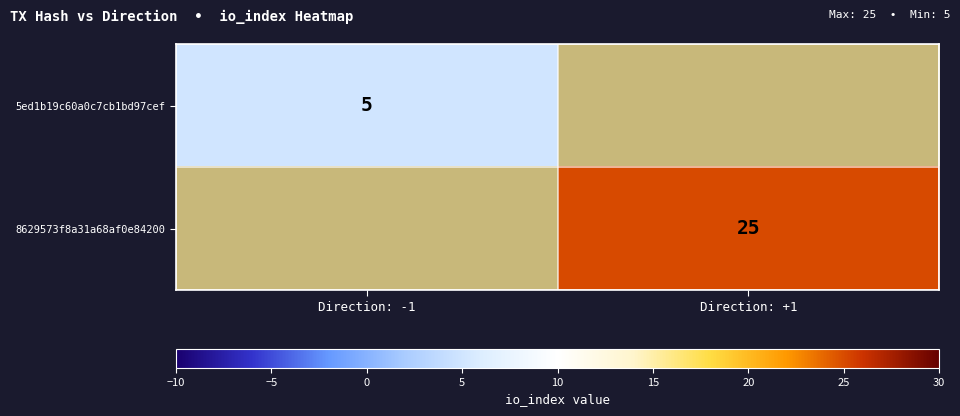

What is the maximum value shown in the chart?

25.0